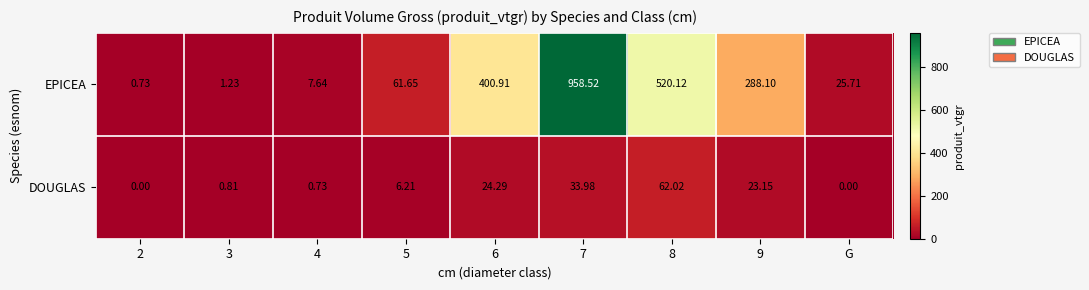

Which series changed the most between 7 and 8?

EPICEA